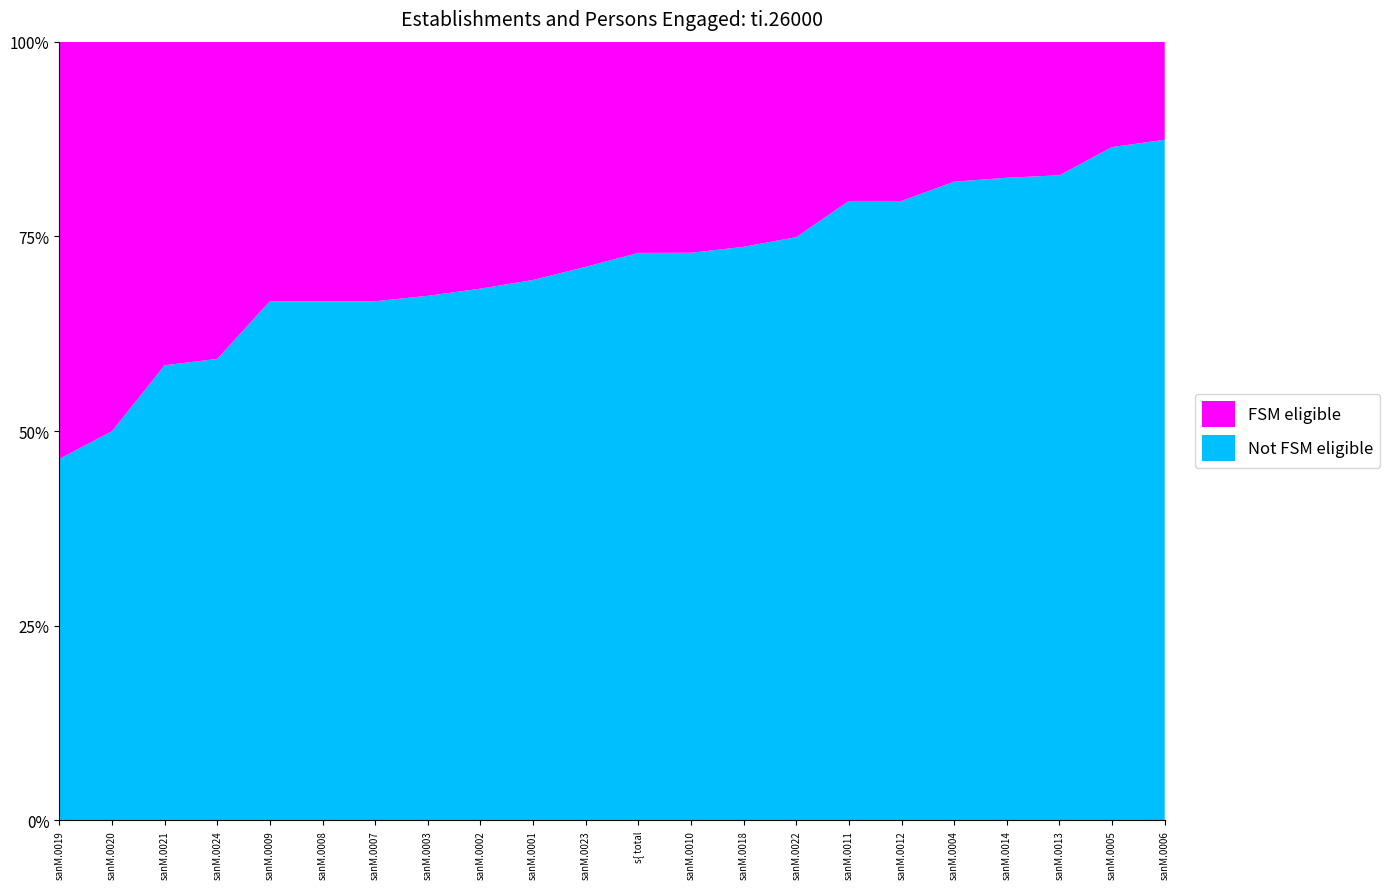

Reading left to right, transcribe all the data shown in this chart.

Not FSM eligible: s{ total=261702	sanM.0001=1431	sanM.0002=1266	sanM.0003=1193	sanM.0004=73	sanM.0005=115	sanM.0006=111	sanM.0007=4	sanM.0008=50	sanM.0009=50	sanM.0010=260271	sanM.0011=175	sanM.0012=175	sanM.0018=68975	sanM.0019=9905	sanM.0020=1308	sanM.0021=11333	sanM.0022=1137	sanM.0023=1330	sanM.0024=2277	sanM.0013=32447	sanM.0014=16744
FSM eligible: s{ total=97429	sanM.0001=631	sanM.0002=588	sanM.0003=578	sanM.0004=16	sanM.0005=18	sanM.0006=16	sanM.0007=2	sanM.0008=25	sanM.0009=25	sanM.0010=96798	sanM.0011=45	sanM.0012=45	sanM.0018=24672	sanM.0019=11432	sanM.0020=1309	sanM.0021=8060	sanM.0022=381	sanM.0023=541	sanM.0024=1565	sanM.0013=6721	sanM.0014=3546